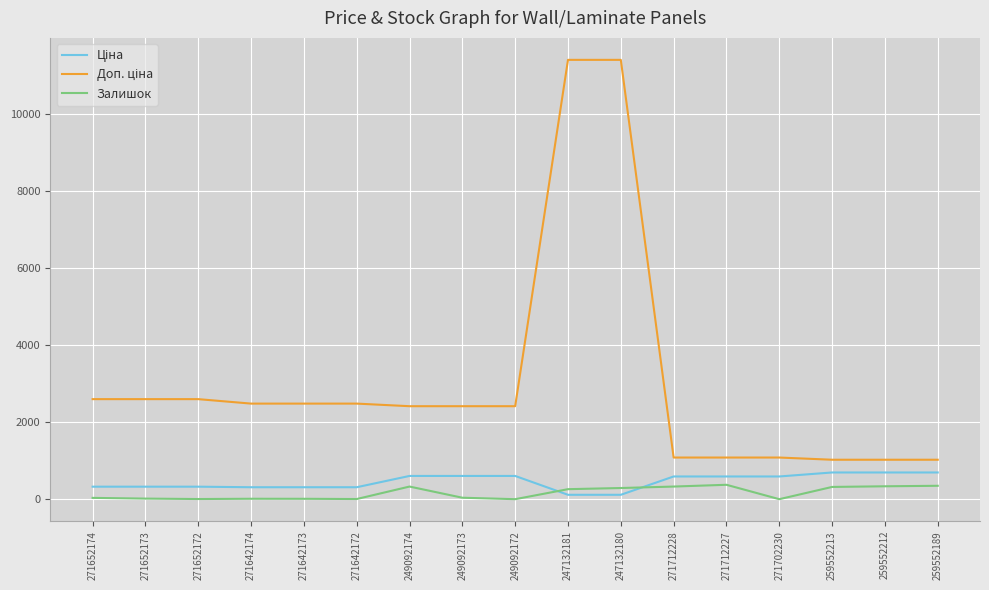

What is the total value across all series at 249092172?

3018.6